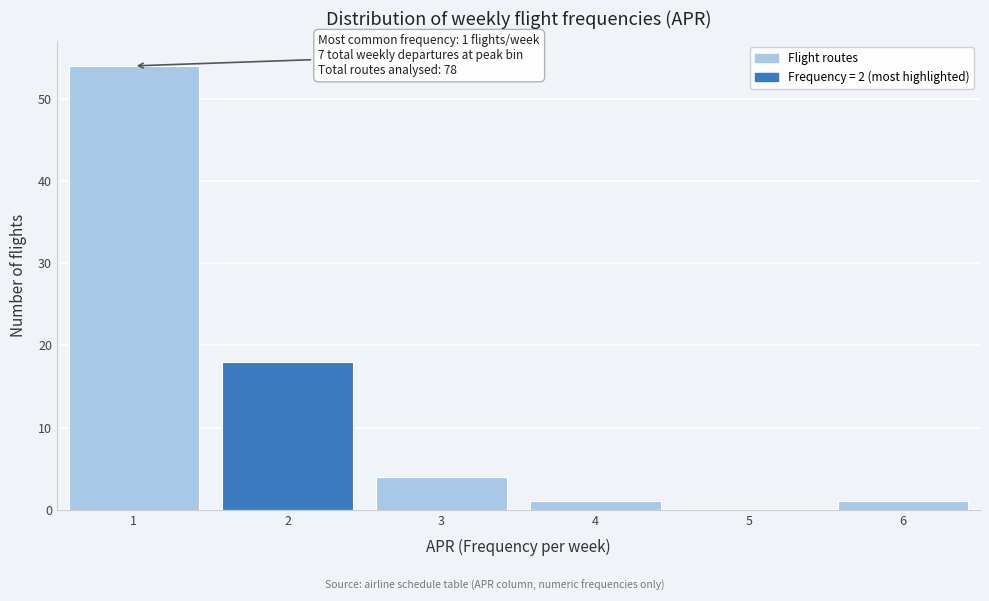

Which range on the x-axis has the tallest bar?

0.5 to 1.5